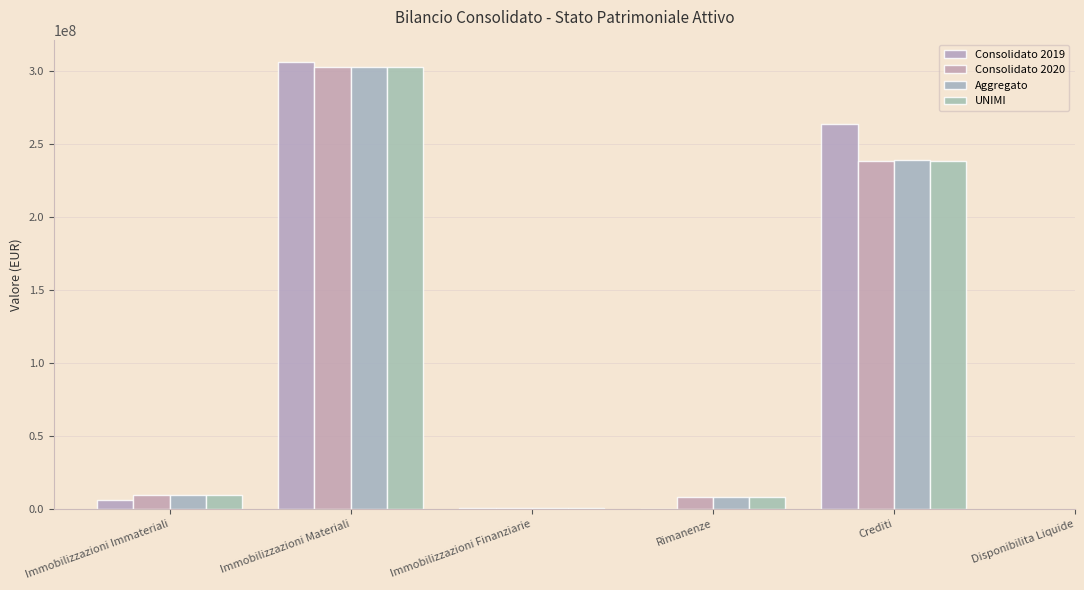

Is it true that Consolidato 2020 equals 4208325.4 at Immobilizzazioni Immateriali?

False